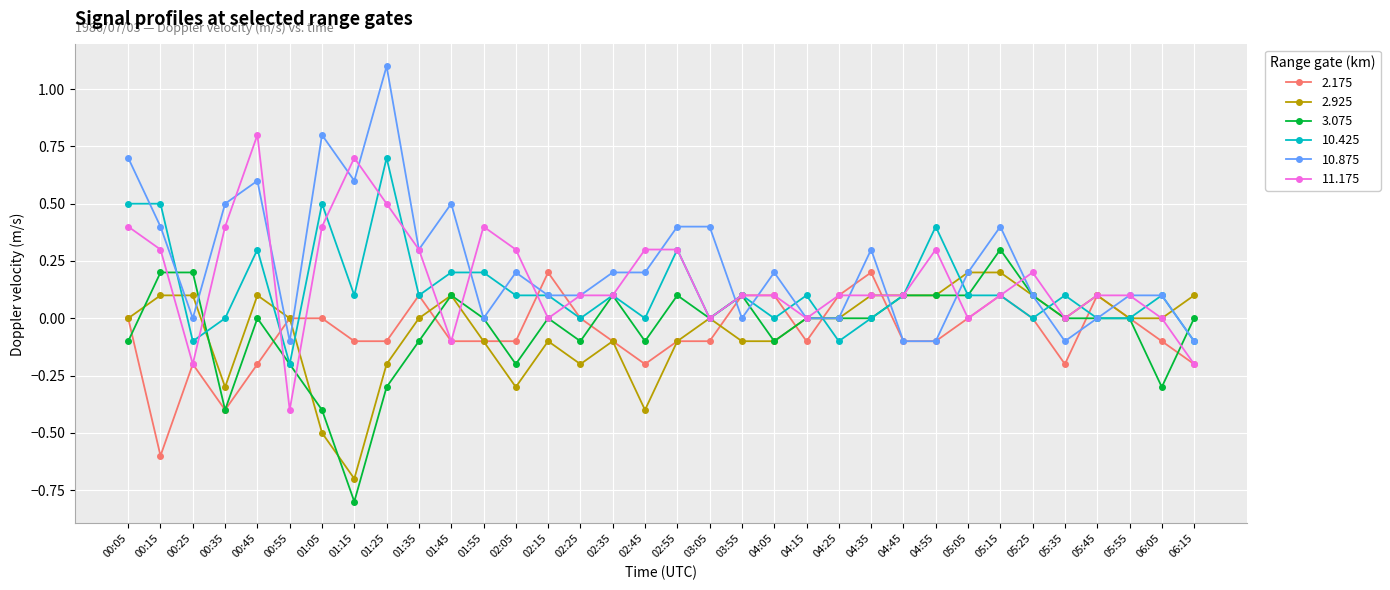

What is the difference between the highest and lowest values at 01:15?

1.5